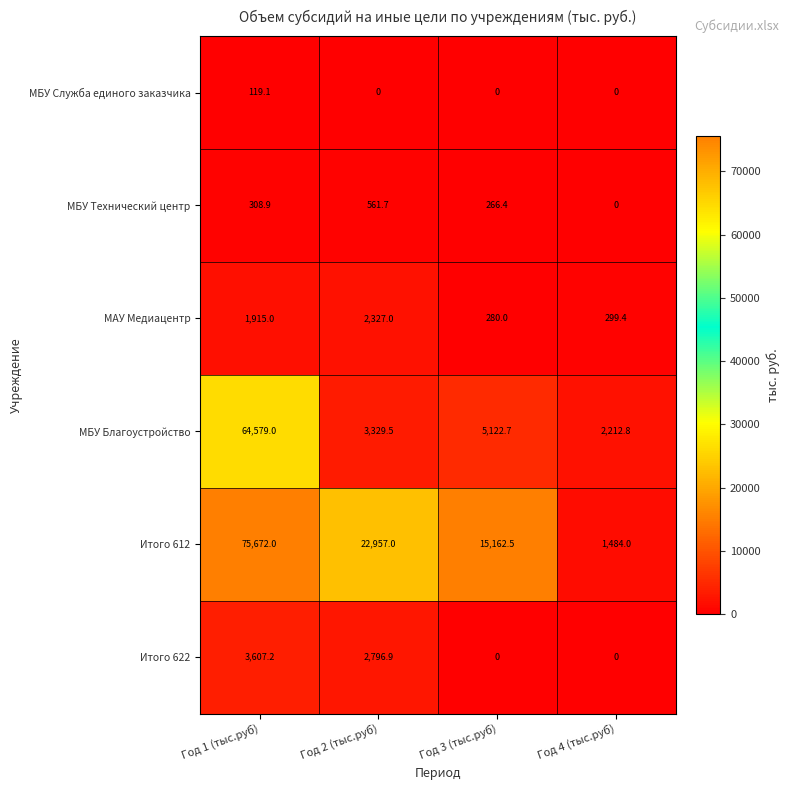

At Год 2 (тыс.руб), list the series in order from smallest to largest.

МБУ Служба единого заказчика, МБУ Технический центр, МАУ Медиацентр, Итого 622, МБУ Благоустройство, Итого 612